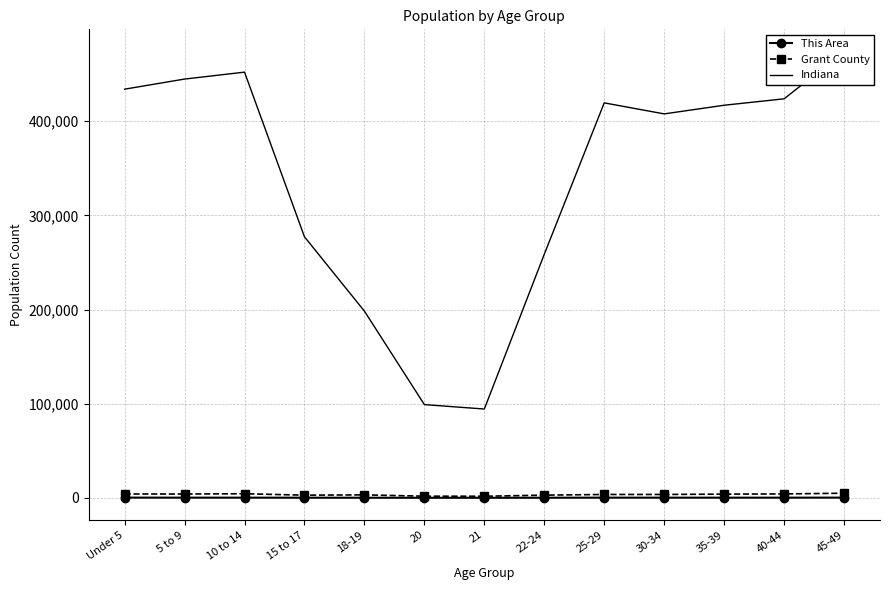

Which label corresponds to the largest value in the chart?

45-49